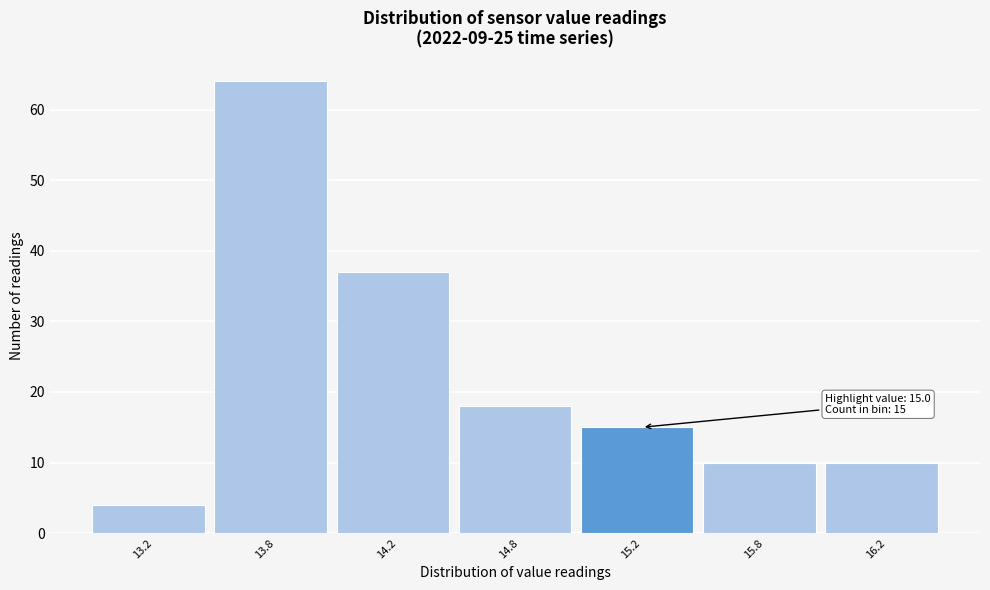

Reading left to right, transcribe all the data shown in this chart.

4	64	37	18	15	10	10